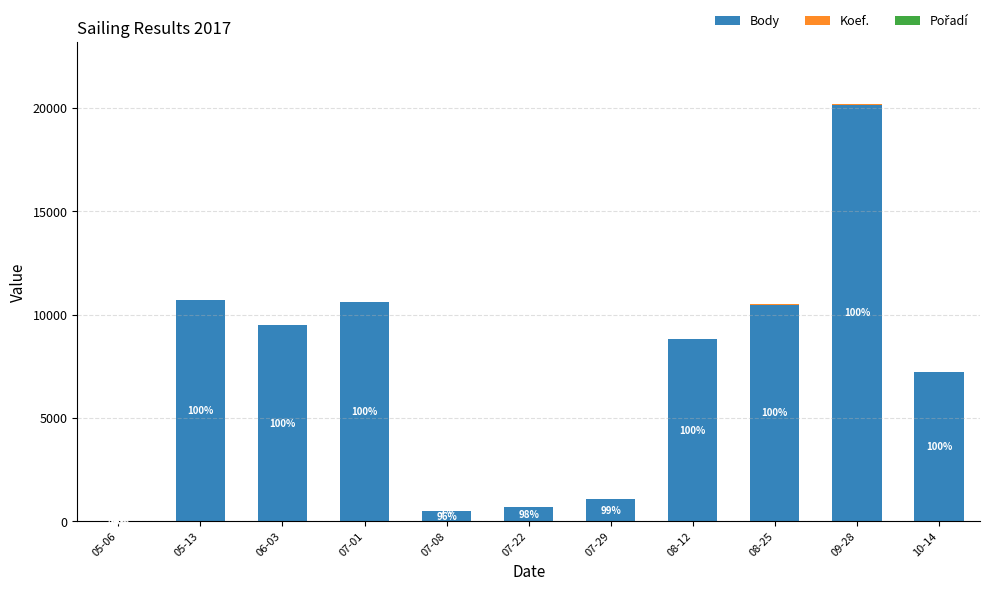

What is the sum of all Body values?

79809